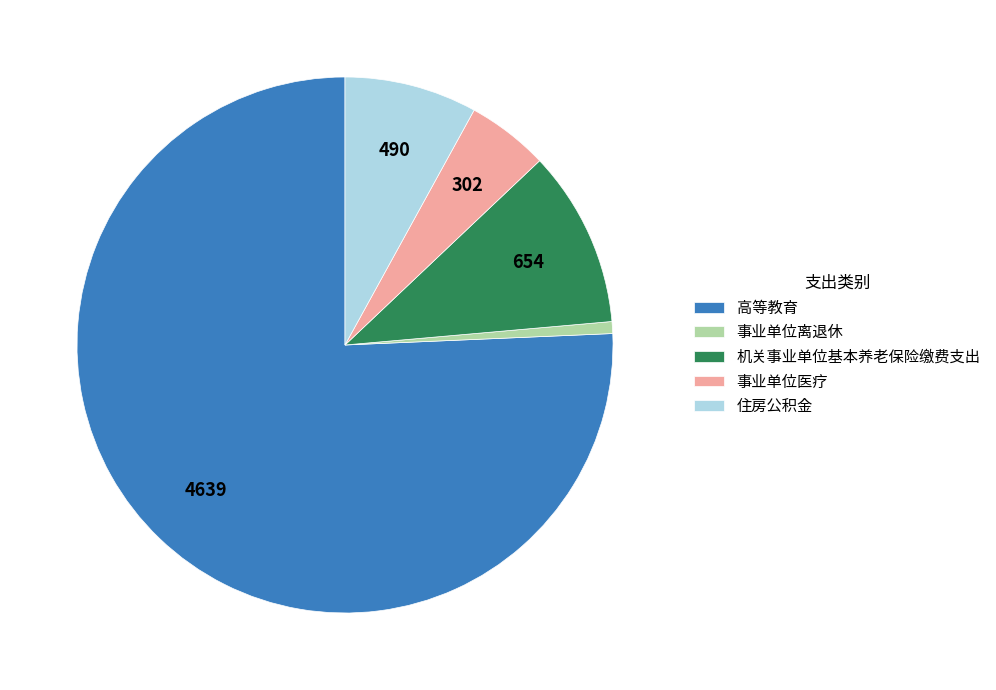

Is the sum of 事业单位医疗 and 机关事业单位基本养老保险缴费支出 greater than half?

No